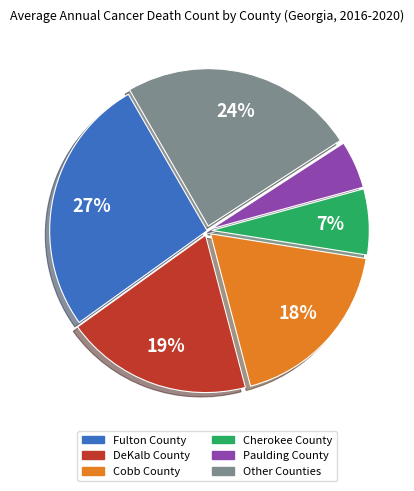

Is it true that Paulding County is 19% of the pie?

False